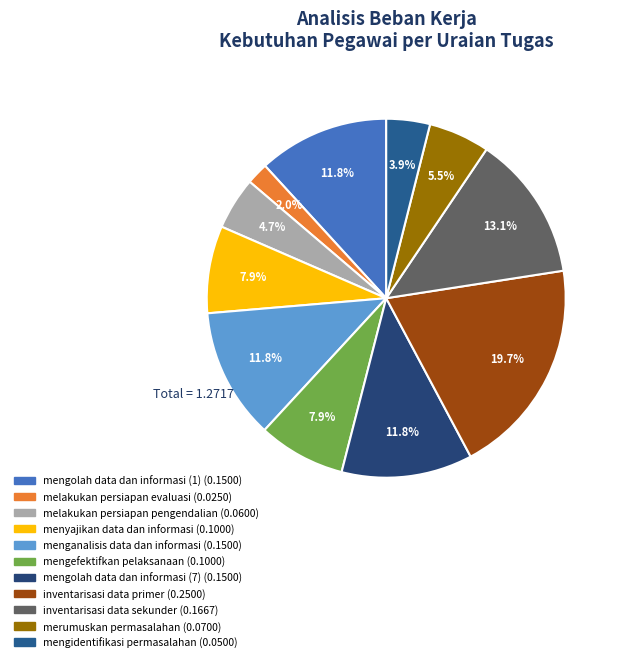

To the nearest percent, what percentage of the pie is melakukan persiapan pengendalian?

5%